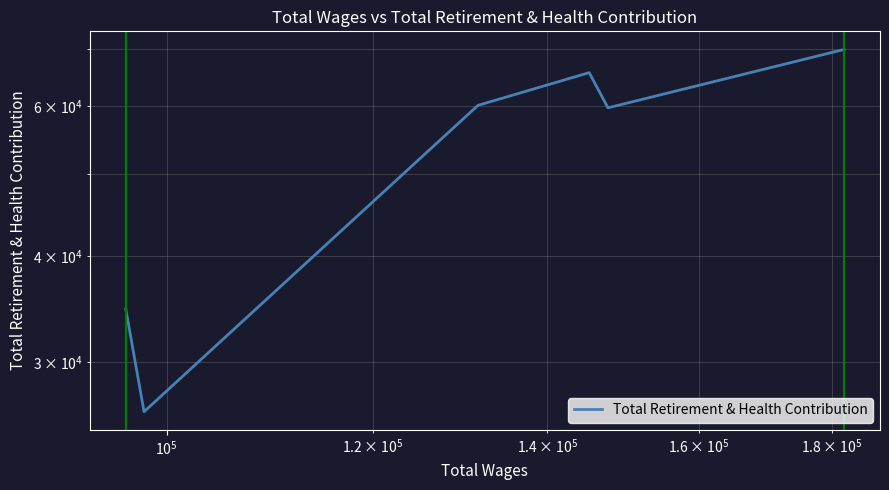

What is the minimum value shown in the chart?

26254